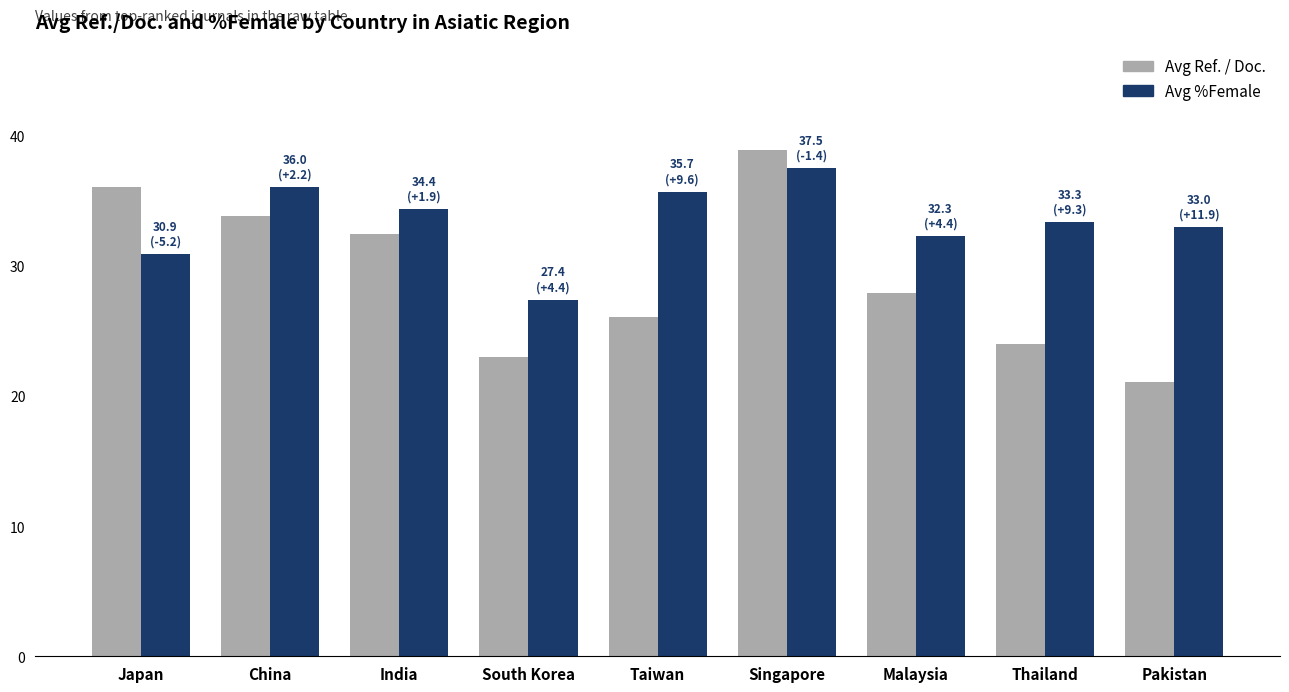

Which series changed the most between India and Malaysia?

Avg Ref. / Doc.